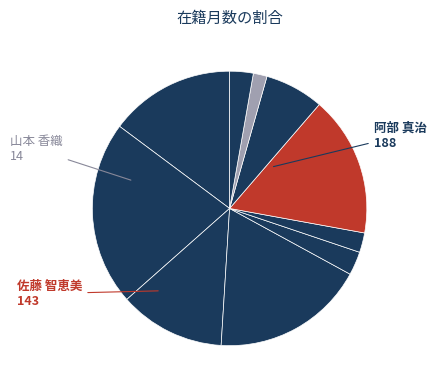

Count the number of slices in the pie.

10